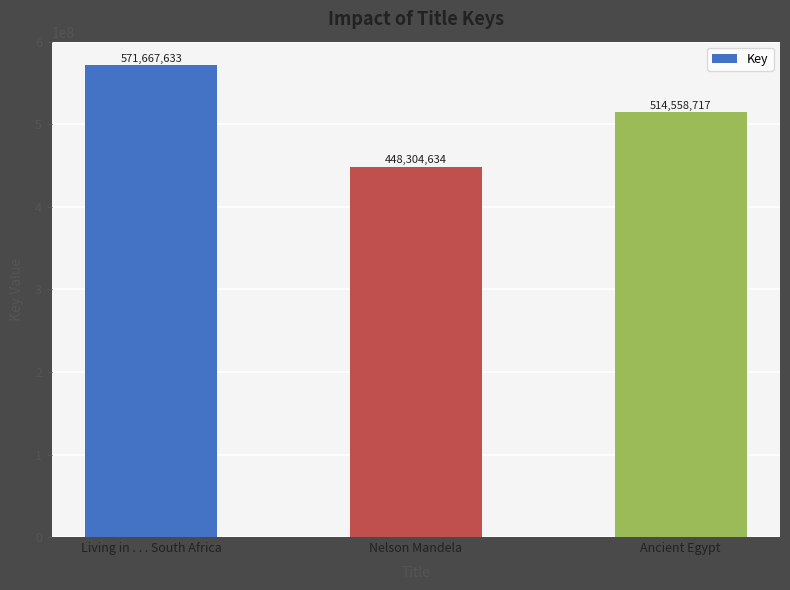

What is the ratio of the value at Nelson Mandela to the value at Living in . . . South Africa?

0.8